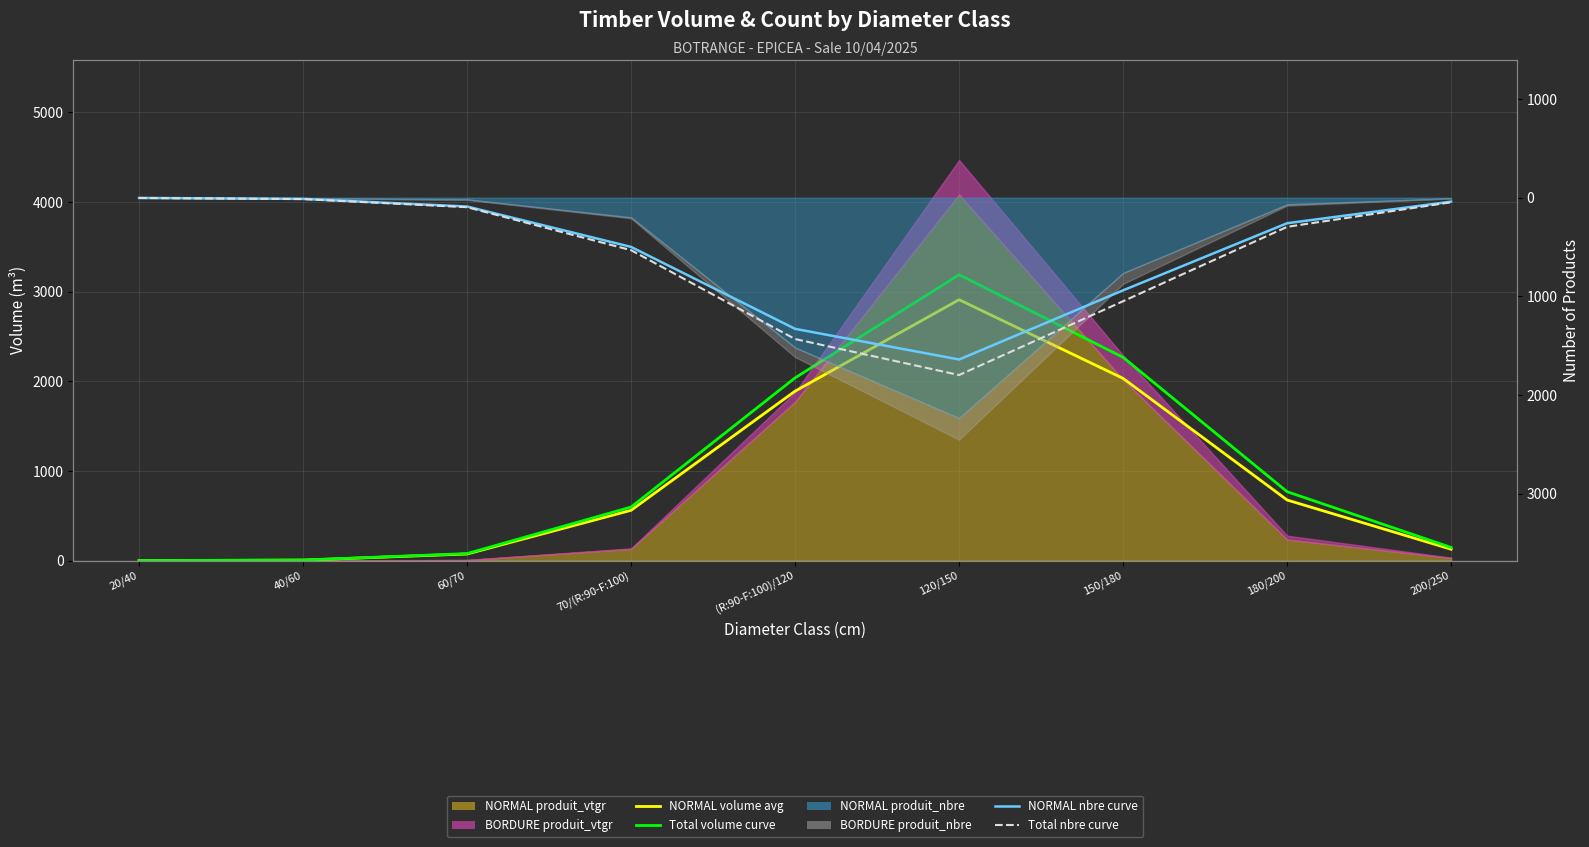

Which has a higher value, (R:90-F:100)/120 or 40/60?

(R:90-F:100)/120